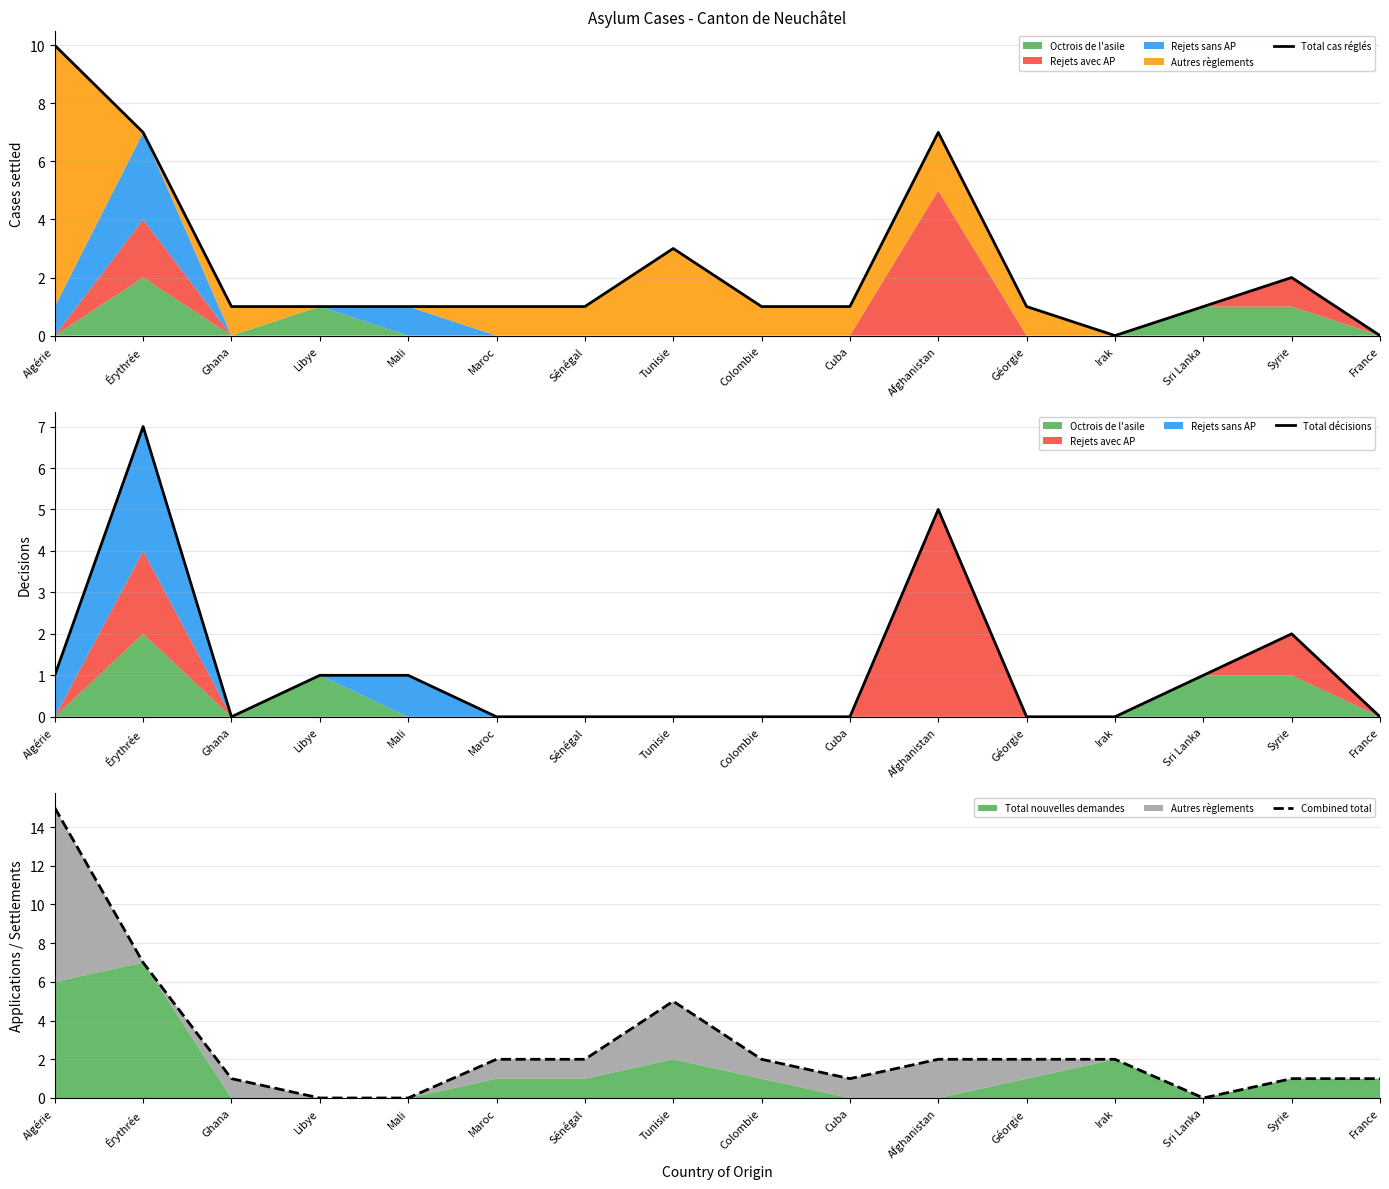

At which category does Total cas réglés reach its first local peak?

Tunisie